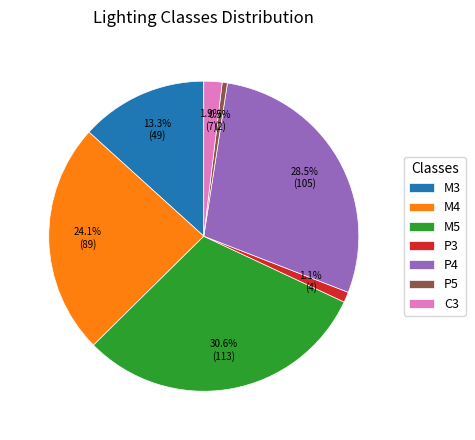

Is it true that M3 is 3% of the pie?

False